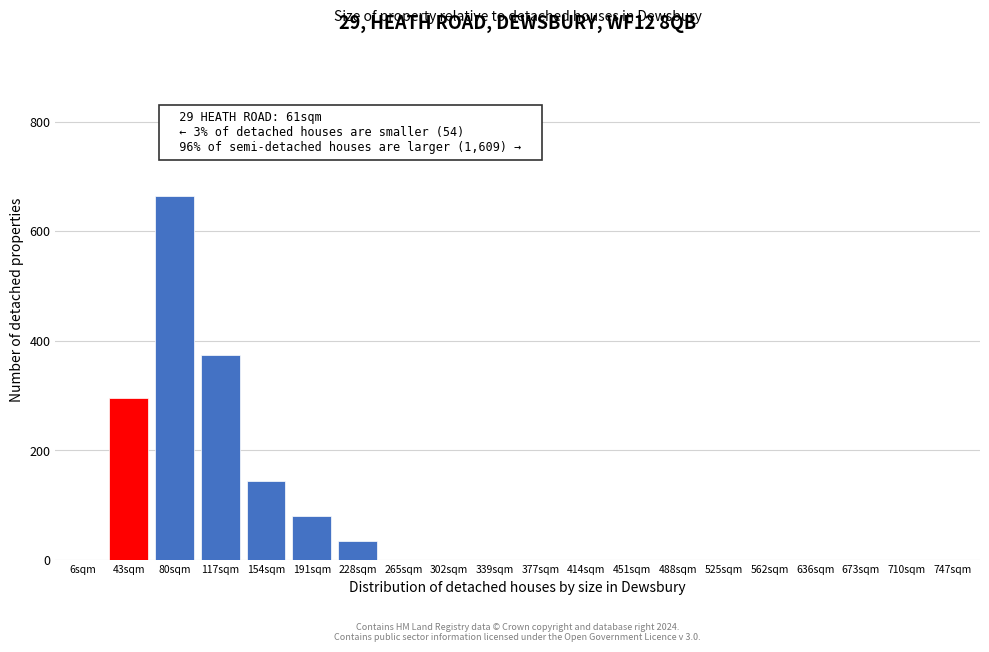

Reading left to right, list all the values displayed in this chart.

6sqm=0	43sqm=295	80sqm=665	117sqm=375	154sqm=145	191sqm=80	228sqm=35	265sqm=0	302sqm=0	339sqm=0	377sqm=0	414sqm=0	451sqm=0	488sqm=0	525sqm=0	562sqm=0	636sqm=0	673sqm=0	710sqm=0	747sqm=0